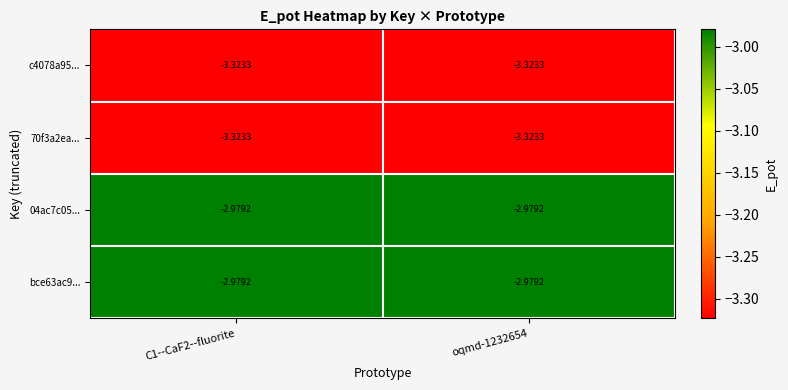

Is the value of bce63ac9... at oqmd-1232654 greater than the value of c4078a95... at C1--CaF2--fluorite?

Yes